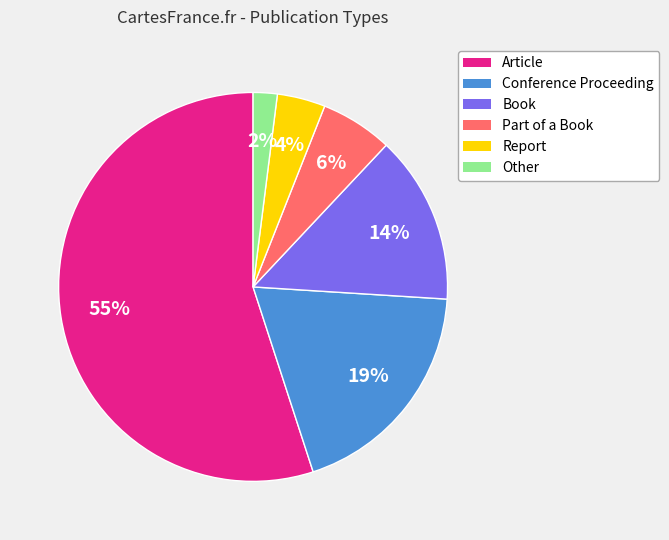

The Article slice represents 45% of the pie. True or false?

False